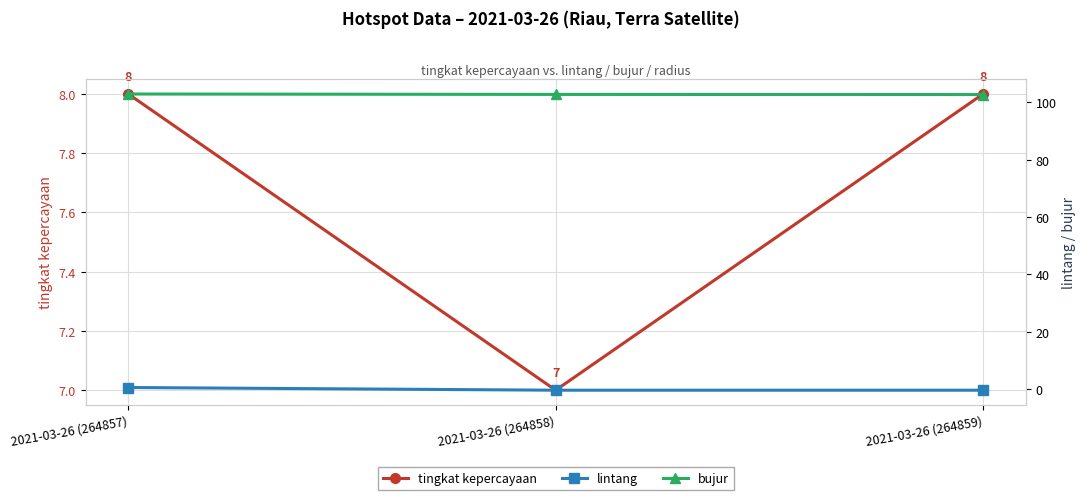

Count the bujur values in the range 102 to 103.

3